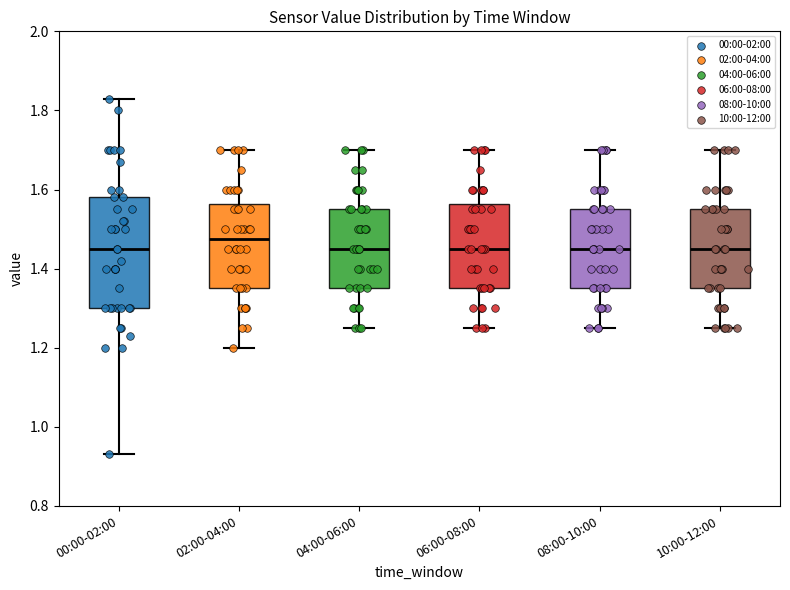

Reading left to right, read every box against the y-axis: the position of its median line, the range the box covers, and the ends of its whiskers. The values are not printed on the chart, so give them approximately, as read against the axis.

00:00-02:00: median 1.46, box 1.30 to 1.58, whiskers 0.94 to 1.84
02:00-04:00: median 1.48, box 1.36 to 1.56, whiskers 1.20 to 1.70
04:00-06:00: median 1.46, box 1.36 to 1.56, whiskers 1.26 to 1.70
06:00-08:00: median 1.46, box 1.36 to 1.56, whiskers 1.26 to 1.70
08:00-10:00: median 1.46, box 1.36 to 1.56, whiskers 1.26 to 1.70
10:00-12:00: median 1.46, box 1.36 to 1.56, whiskers 1.26 to 1.70